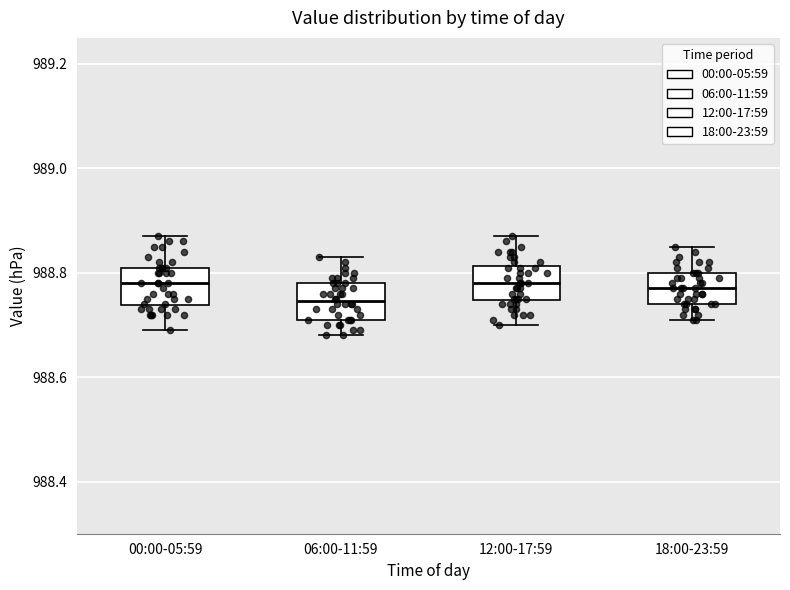

Where does the median line of the box for 06:00-11:59 sit on the y-axis? The values are not printed on the chart, so give them approximately, as read against the axis.

988.74